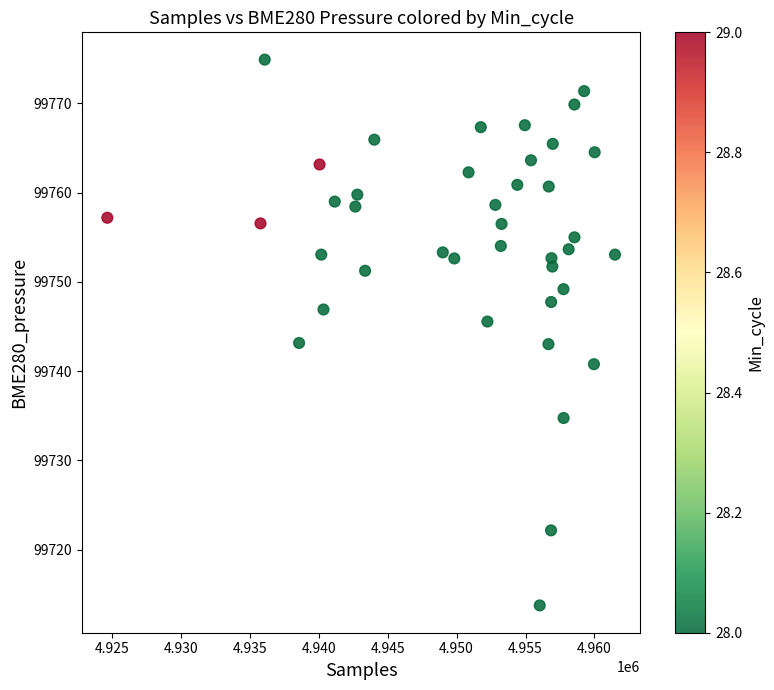

What is the range of X values (max minus min)?

36833.0